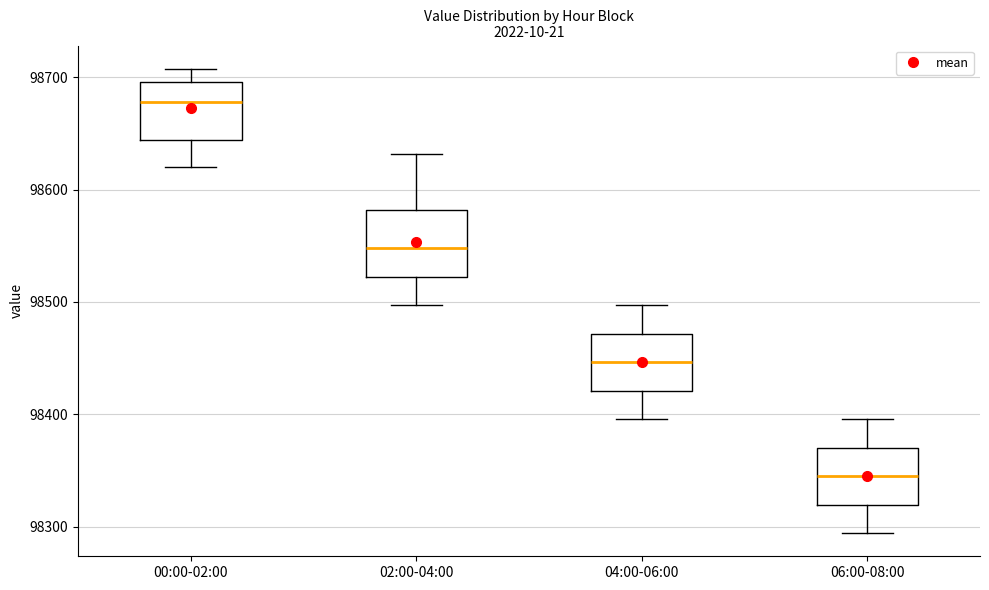

Reading left to right, transcribe this box plot: for each box, give where its median line is, the range the box spans, and where its two whiskers end, as read against the y-axis. The values are not printed on the chart, so give them approximately, as read against the axis.

00:00-02:00: median 98680, box 98640 to 98700, whiskers 98620 to 98710
02:00-04:00: median 98550, box 98520 to 98580, whiskers 98500 to 98630
04:00-06:00: median 98450, box 98420 to 98470, whiskers 98400 to 98500
06:00-08:00: median 98340, box 98320 to 98370, whiskers 98290 to 98400